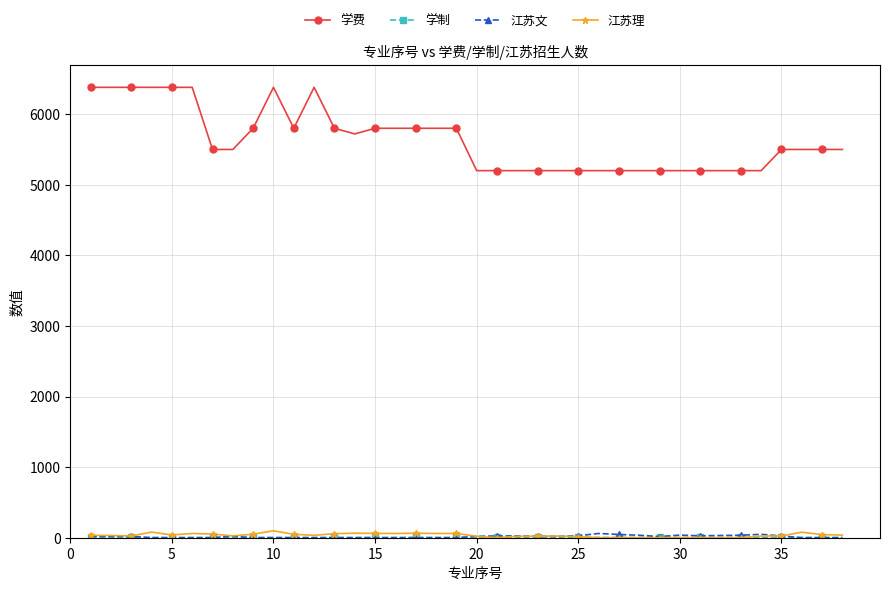

Which series has the widest spread of values?

学费